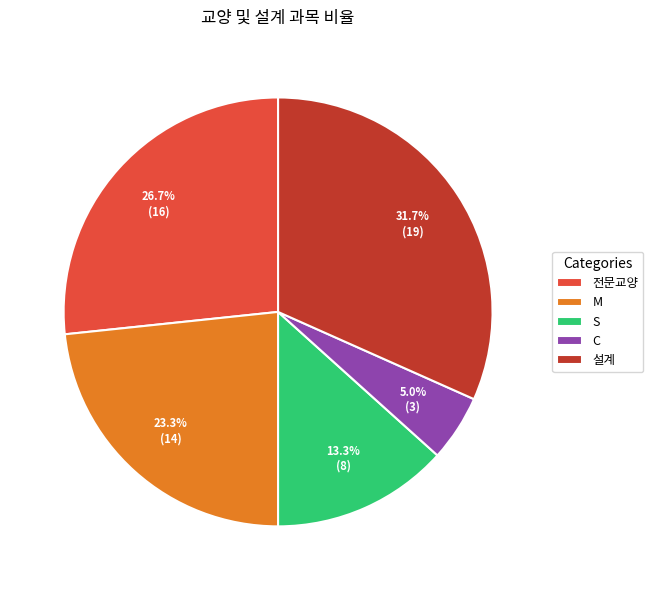

Count the number of slices in the pie.

5